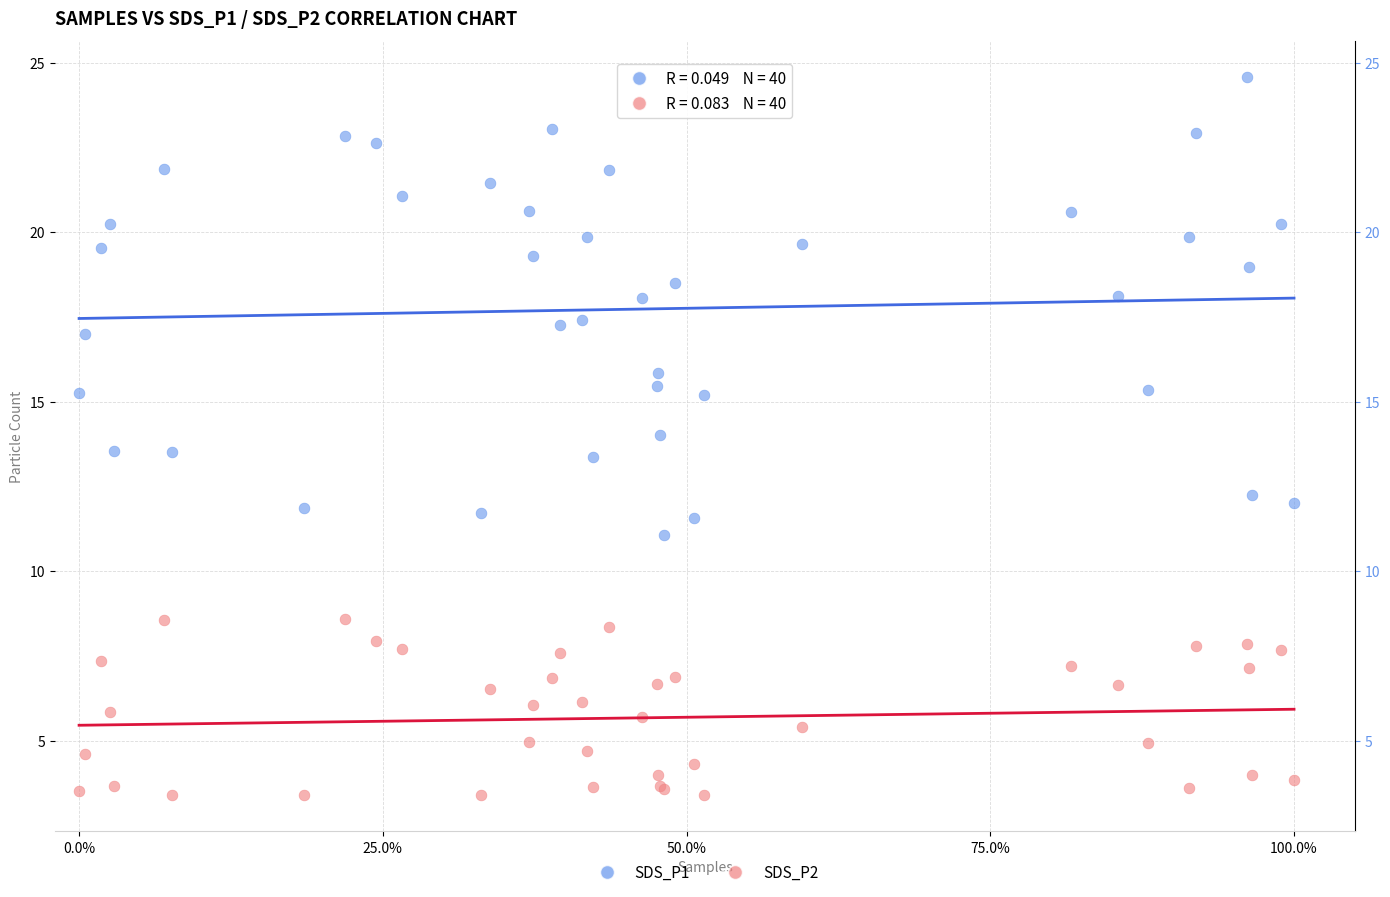

What are all the series names shown in the legend?

SDS_P1, SDS_P2